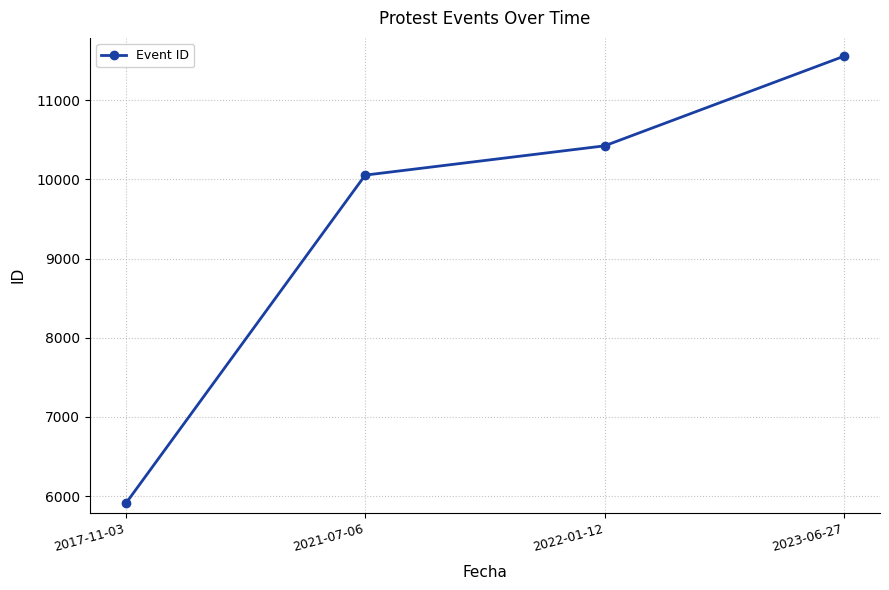

What is the difference between the values at 2017-11-03 and 2021-07-06?

4147